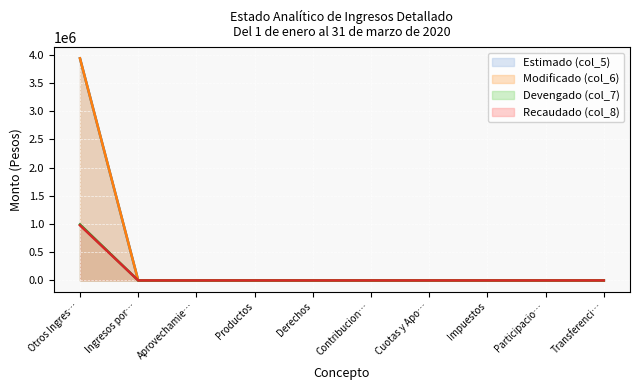

Which series has the largest range (max minus min)?

Estimado (col_5)